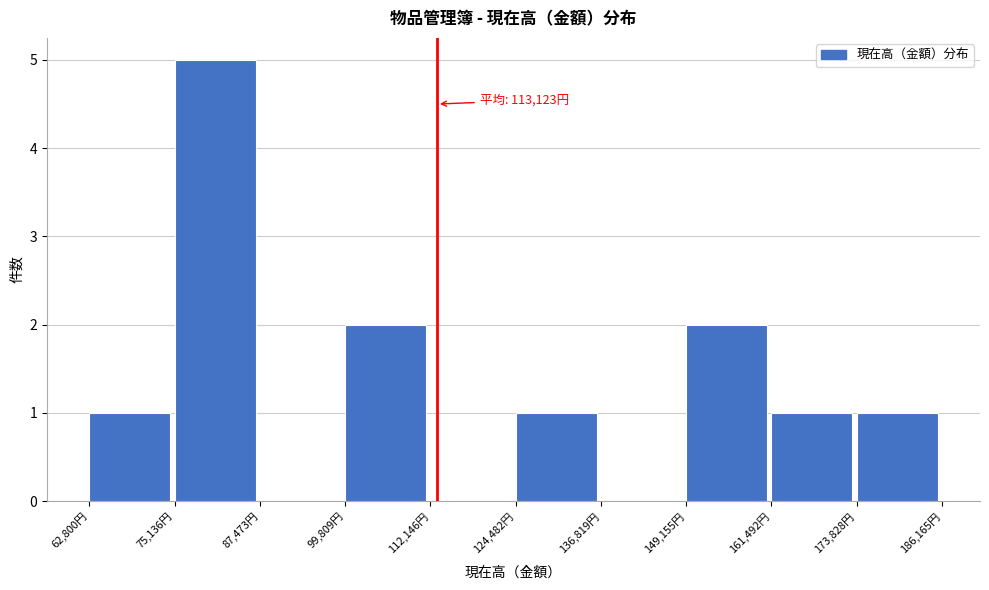

Over which range of the x-axis is the bar tallest?

76000 to 88000